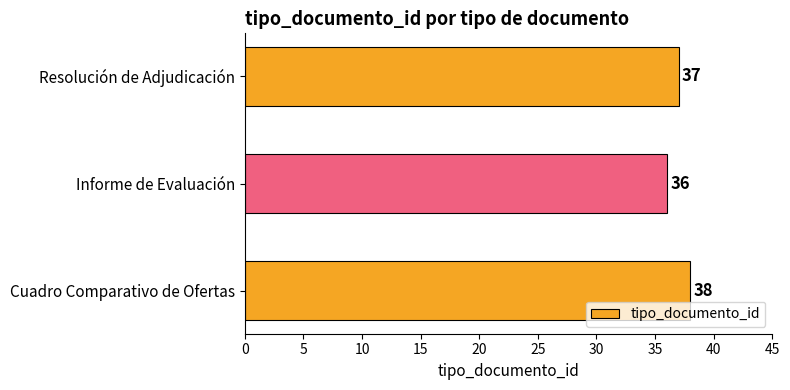

What is the average value?

37